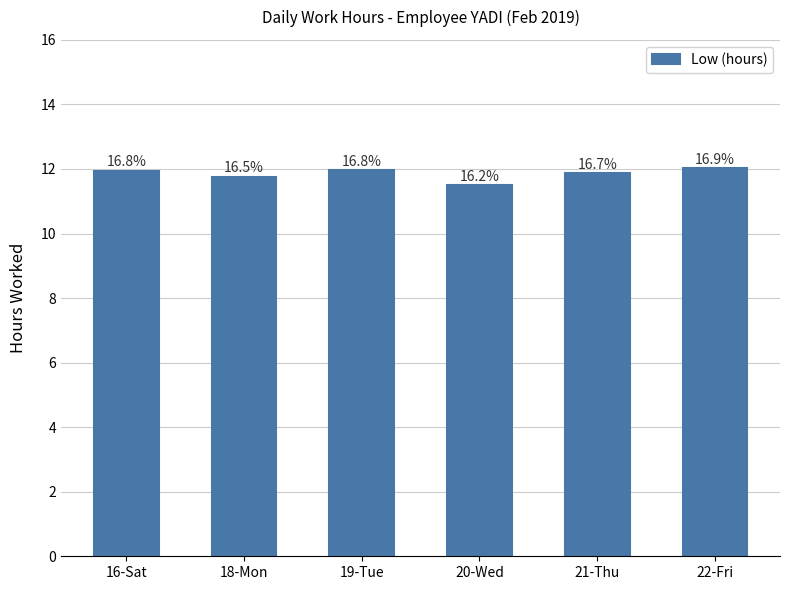

How many bars are there in total?

6